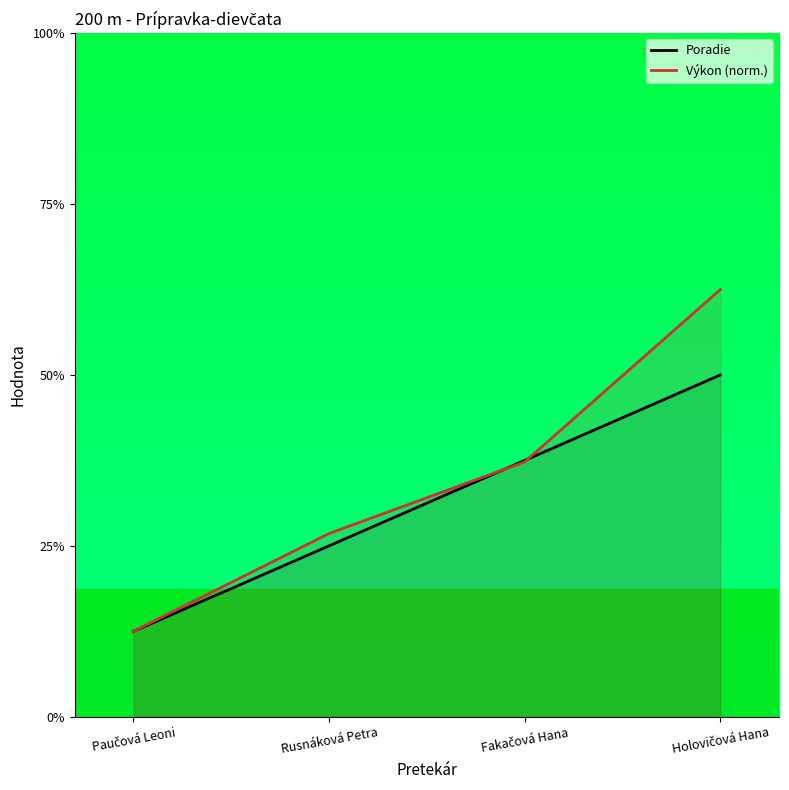

Reading right to left, extract all data points from this chart.

Poradie: Holovičová Hana=4.0	Fakačová Hana=3.0	Rusnáková Petra=2.0	Paučová Leoni=1.0
Výkon (norm.): Holovičová Hana=5.0	Fakačová Hana=3.0	Rusnáková Petra=2.1	Paučová Leoni=1.0